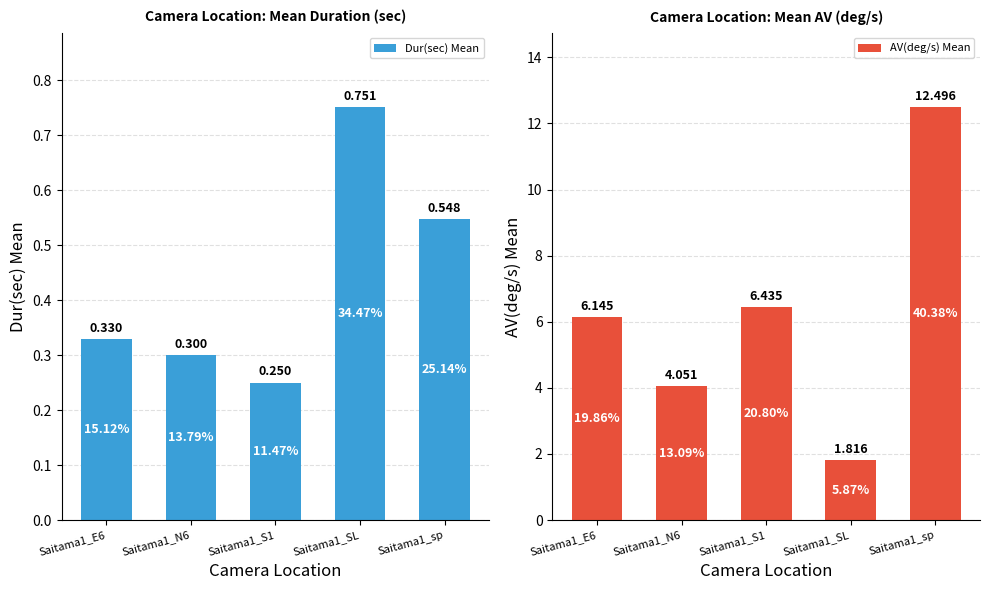

Count the Dur(sec) Mean values in the range 0 to 1.

5